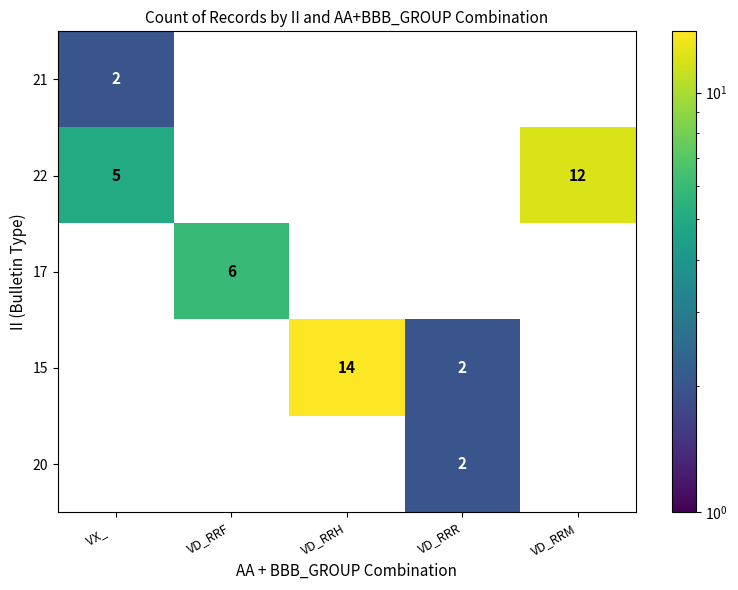

The 20 series shows 1 at VD_RRR. True or false?

False